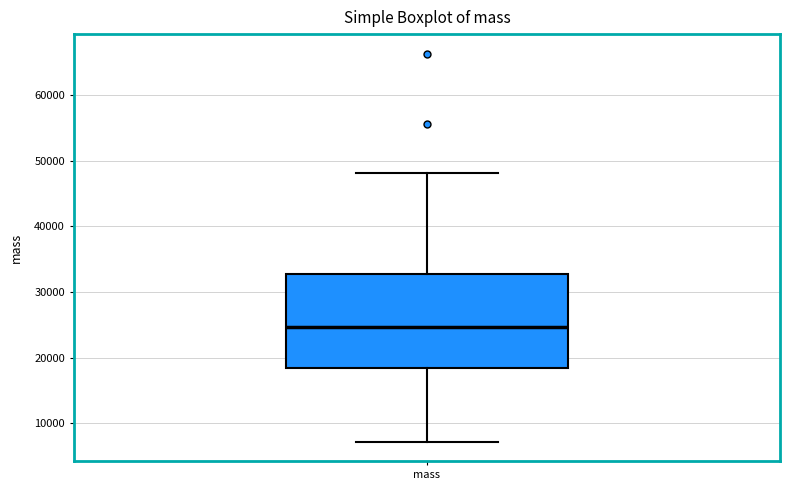

Read this box plot against the y-axis: the position of the median line, the range covered by the box, and the ends of both whiskers. The values are not printed on the chart, so give them approximately, as read against the axis.

median 25000, box 18000 to 33000, whiskers 7000 to 48000